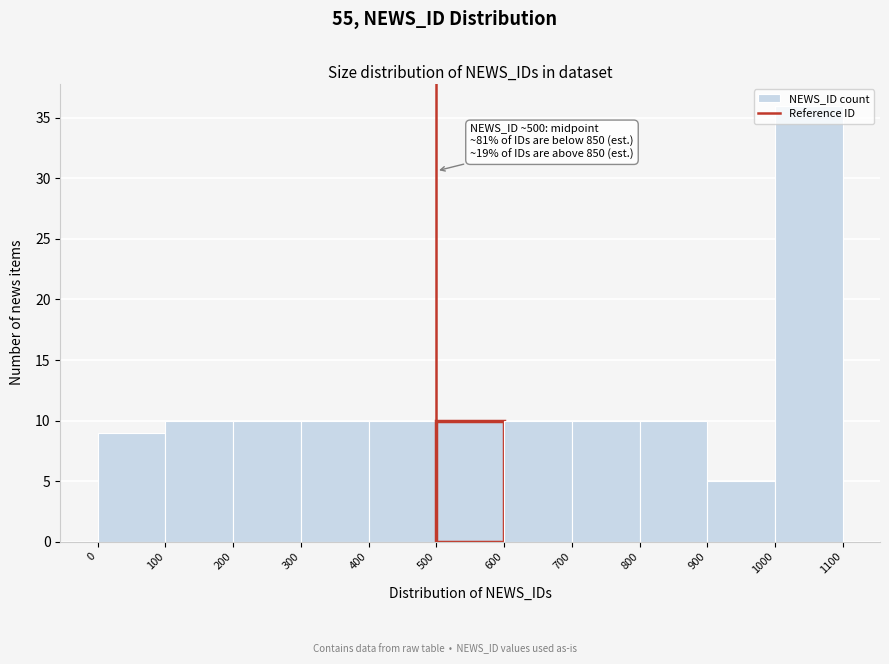

Over which range of the x-axis is the bar tallest?

1000 to 1100